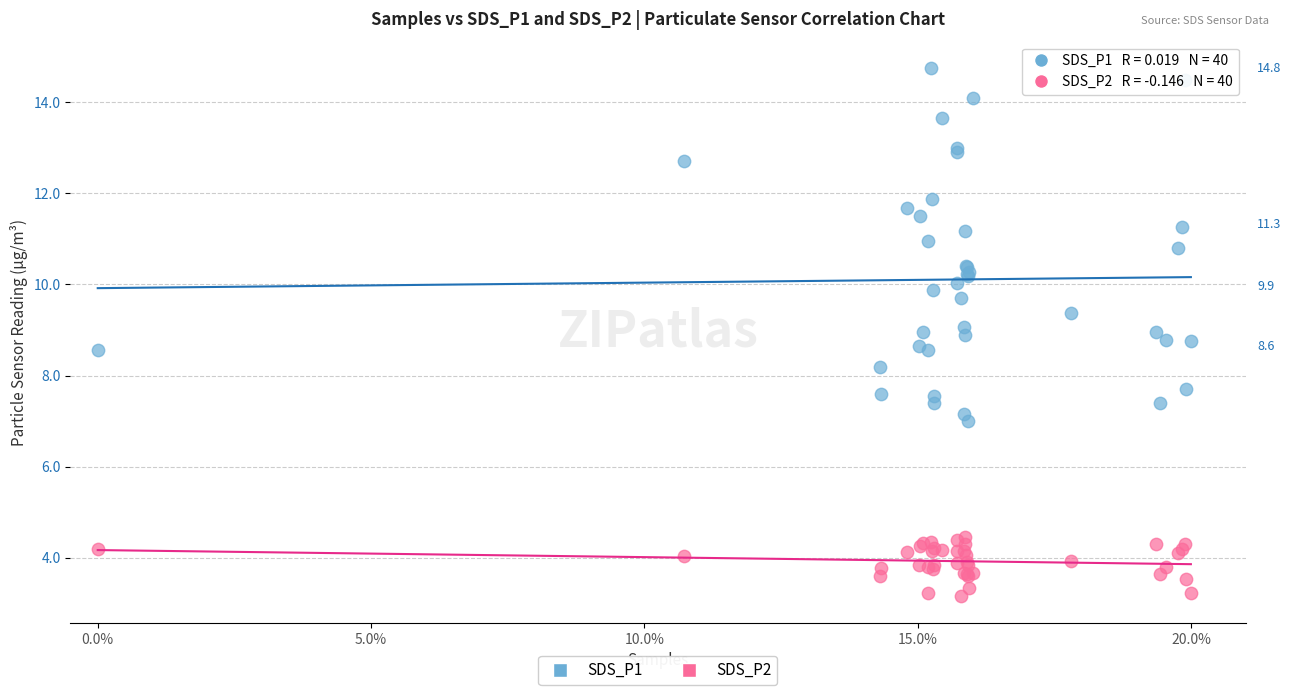

What are all the series names shown in the legend?

SDS_P1, SDS_P2